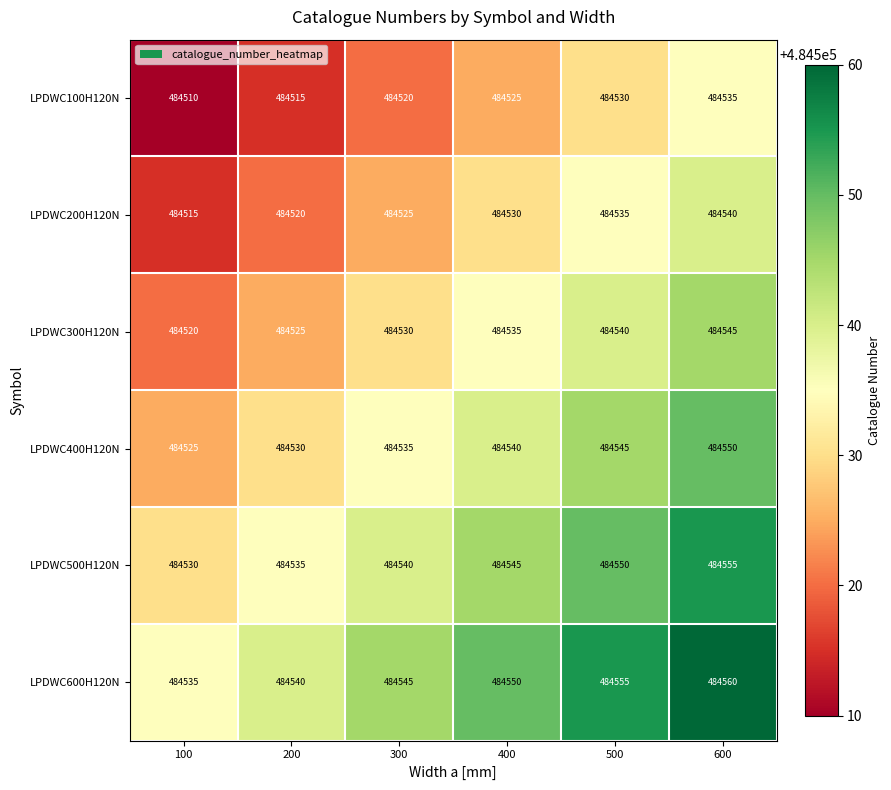

Is it true that LPDWC200H120N equals 484540 at 600?

True